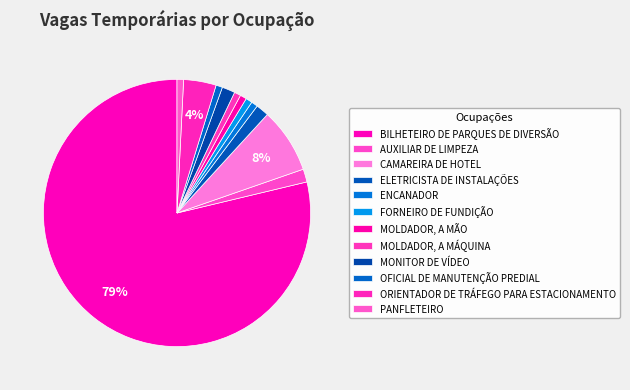

Which slice is the largest?

BILHETEIRO DE PARQUES DE DIVERSÃO